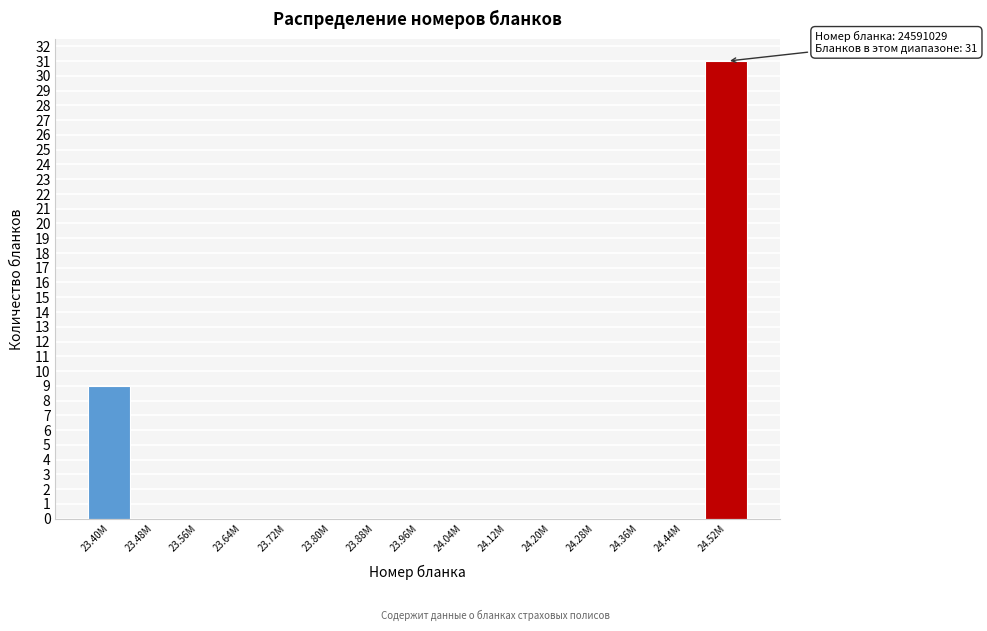

Reading right to left, list all the values displayed in this chart.

24.52M=31	24.44M=0	24.36M=0	24.28M=0	24.20M=0	24.12M=0	24.04M=0	23.96M=0	23.88M=0	23.80M=0	23.72M=0	23.64M=0	23.56M=0	23.48M=0	23.40M=9